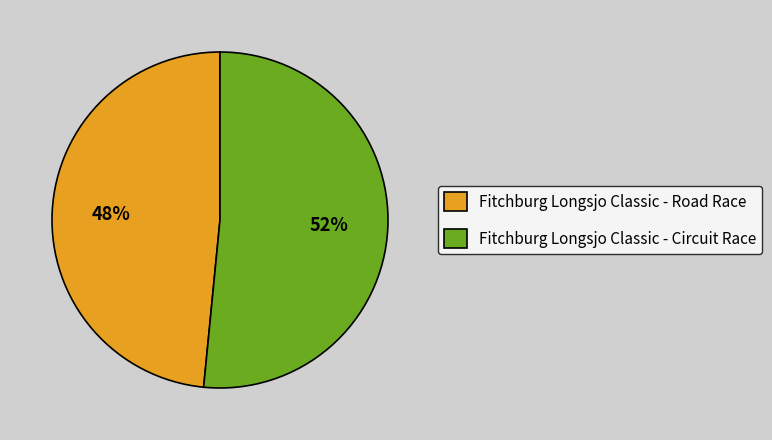

Which category has the smallest portion of the pie?

Fitchburg Longsjo Classic - Road Race